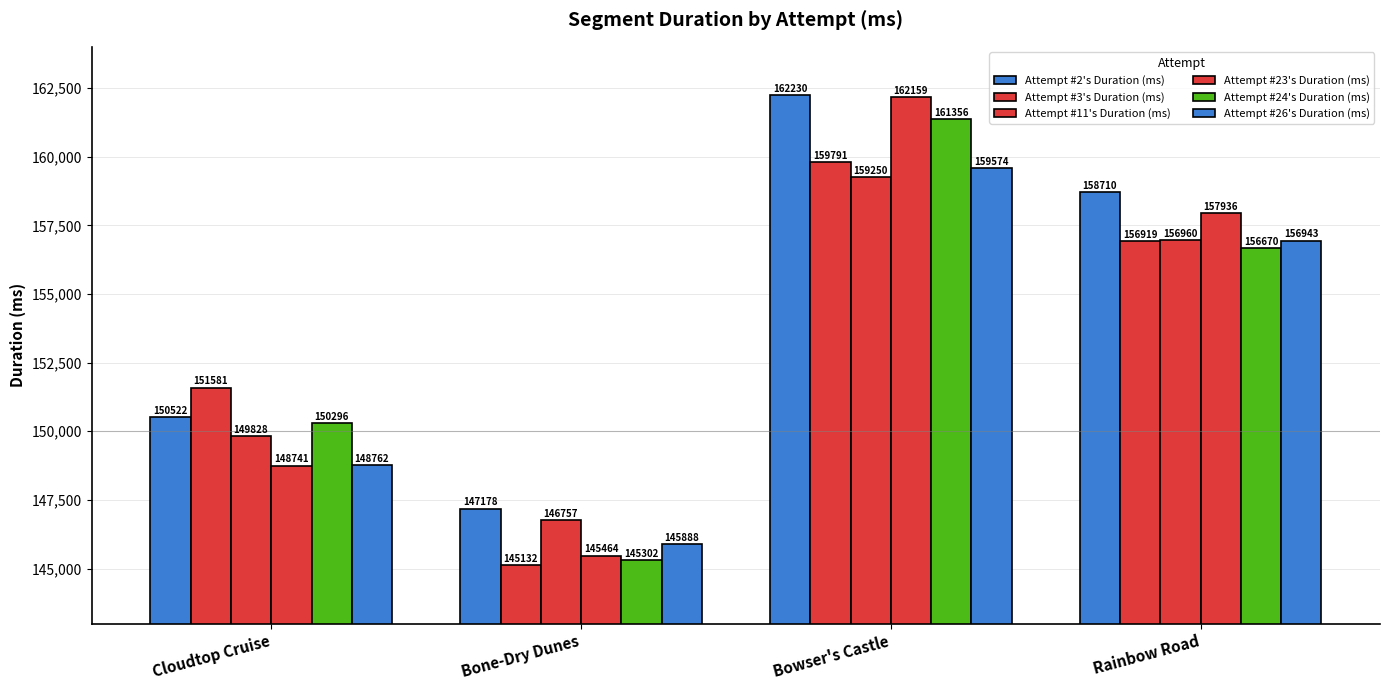

What position from the right is Bone-Dry Dunes?

3